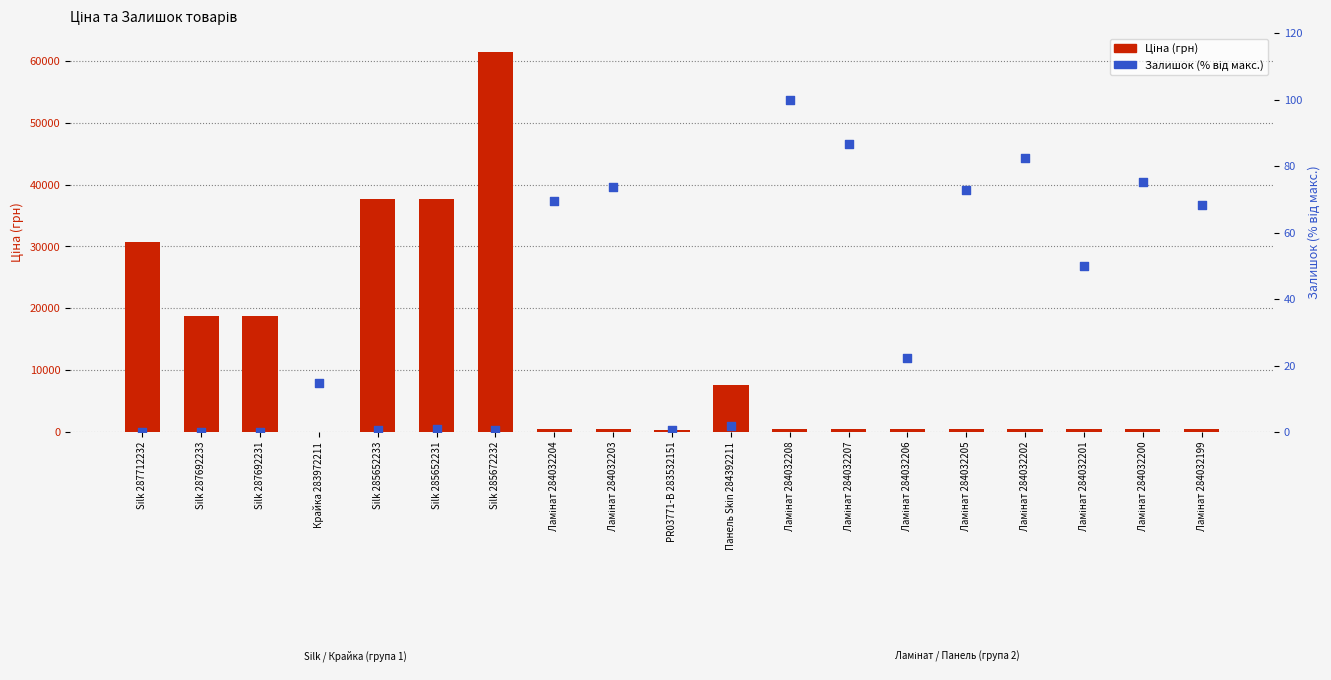

What is the total value across all series at Silk 287712232?

30717.1